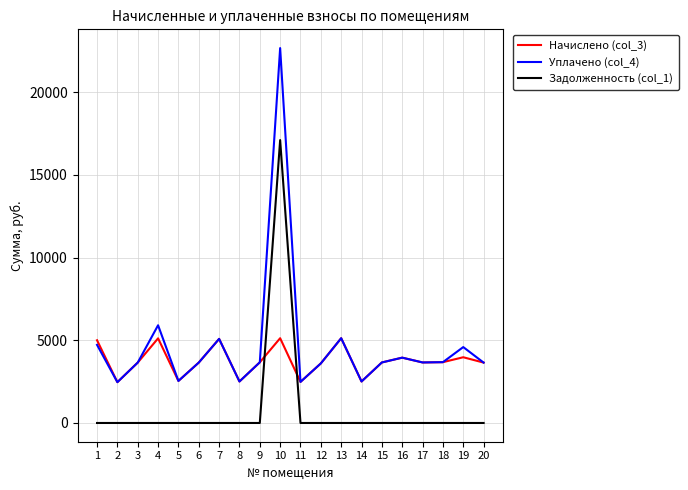

The value of Уплачено (col_4) at 4 is 5908.1. True or false?

True